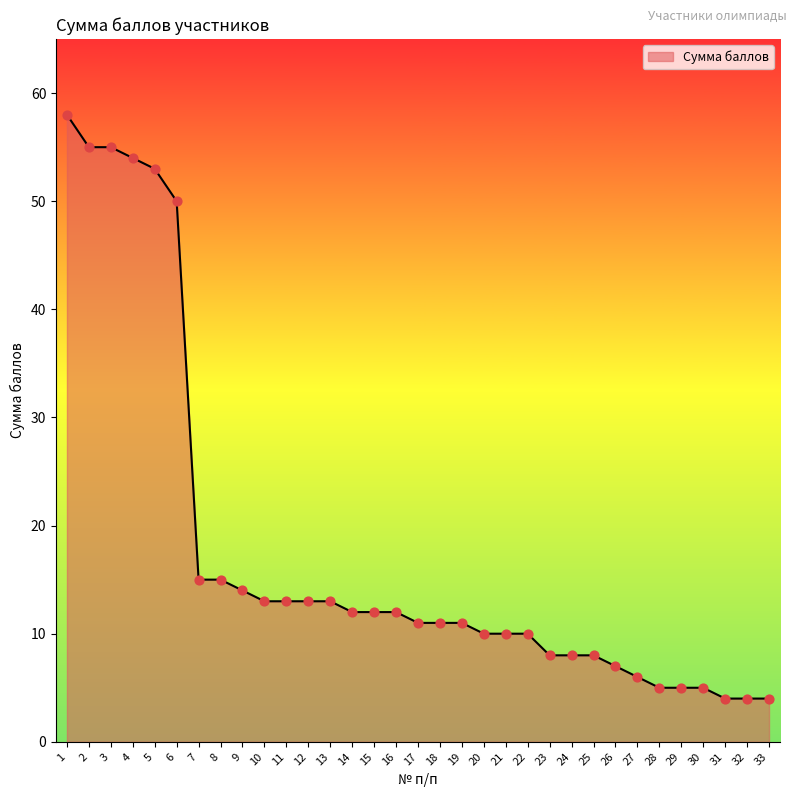

What is the ratio of the value at 21 to the value at 4?

0.2